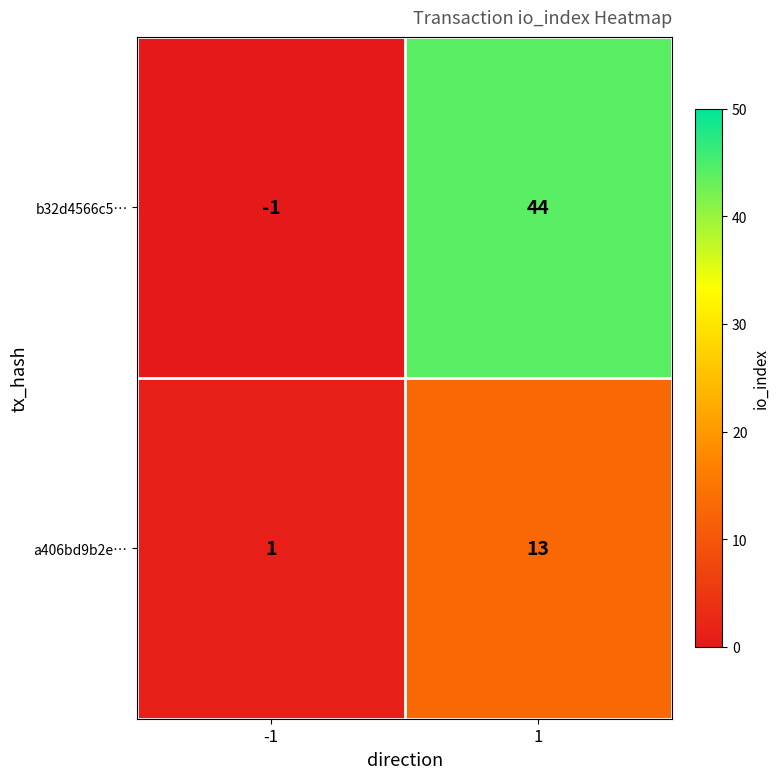

How many values in b32d4566c5… are above zero?

1